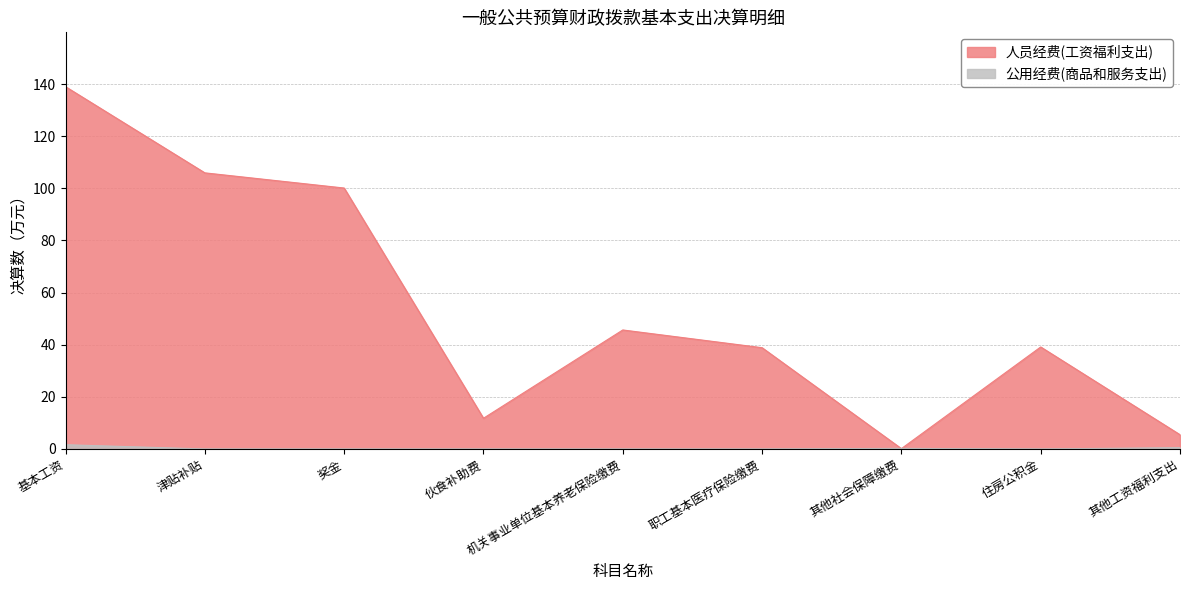

What is the label of the 3rd point from the right?

其他社会保障缴费